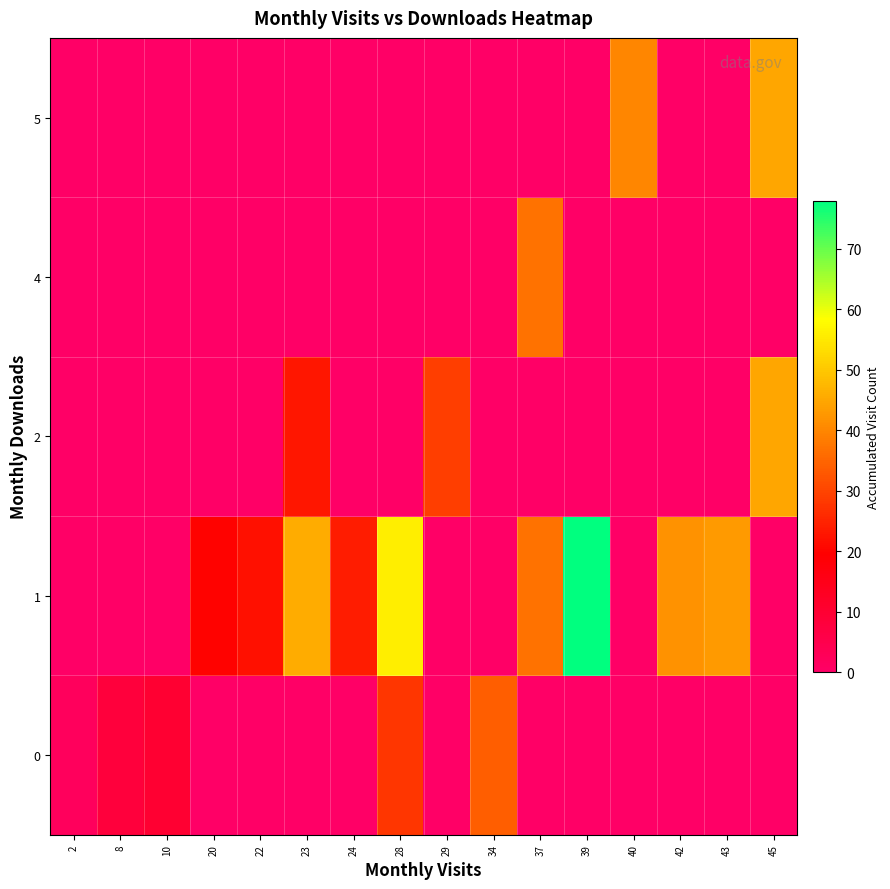

Which series has the largest total across all categories?

row_1